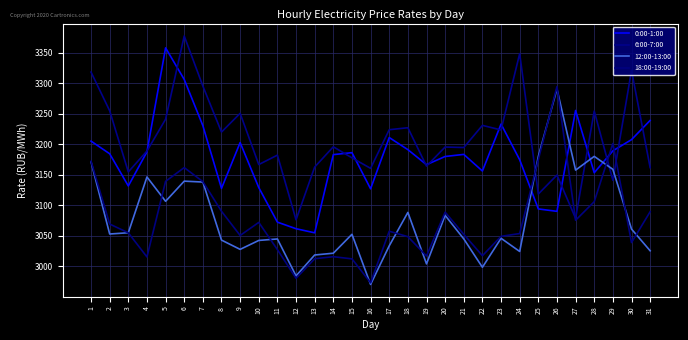

At which label does 12:00-13:00 reach its minimum?

16